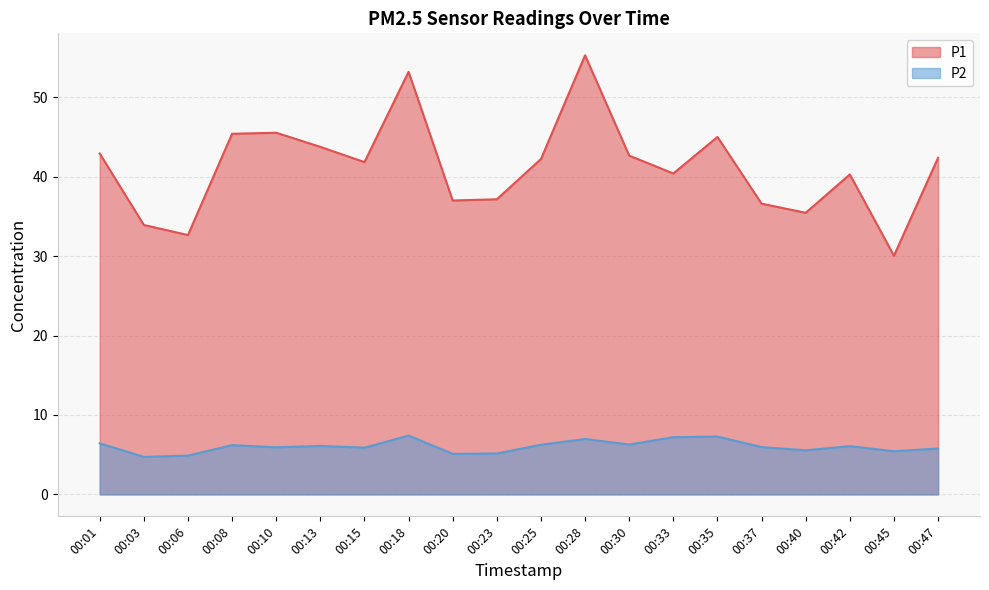

What is the value of the P1 point at the 14th from the left?

40.4